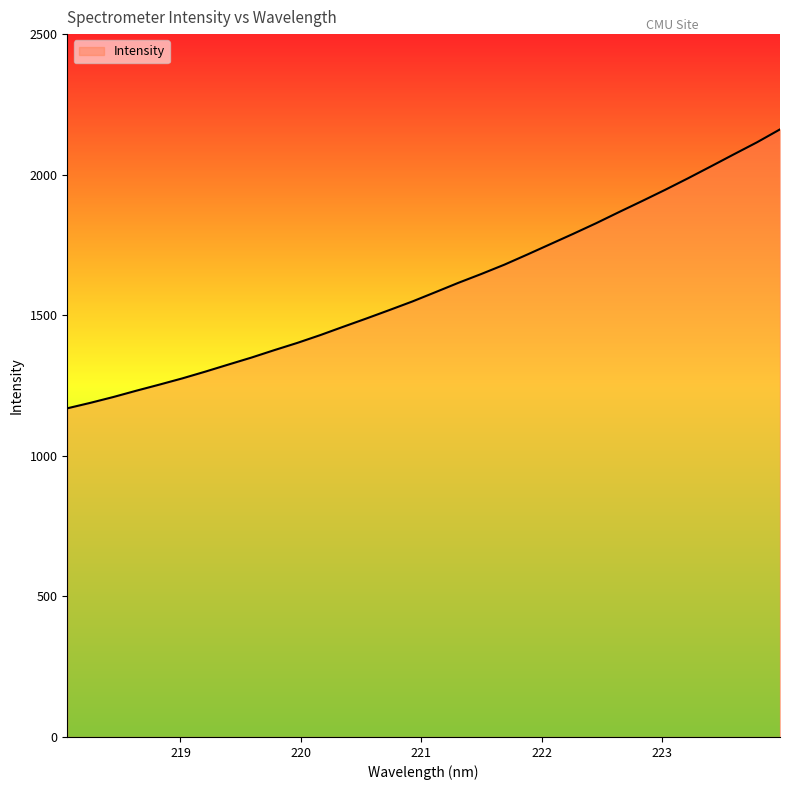

What is the maximum value shown in the chart?

2161.1